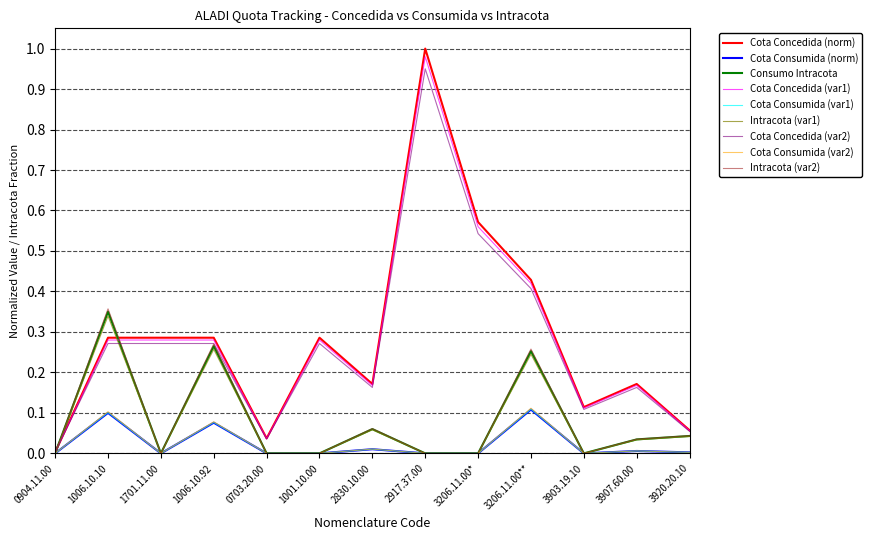

Which series has the largest range (max minus min)?

Cota Concedida (norm)